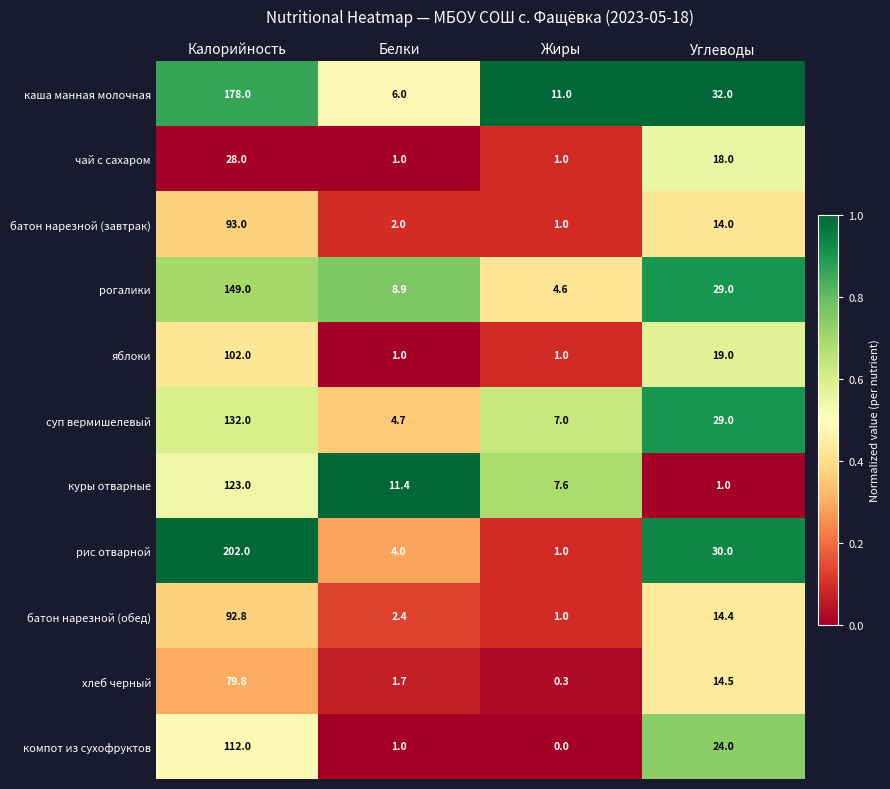

What is the total value across all series at Калорийность?

1291.6